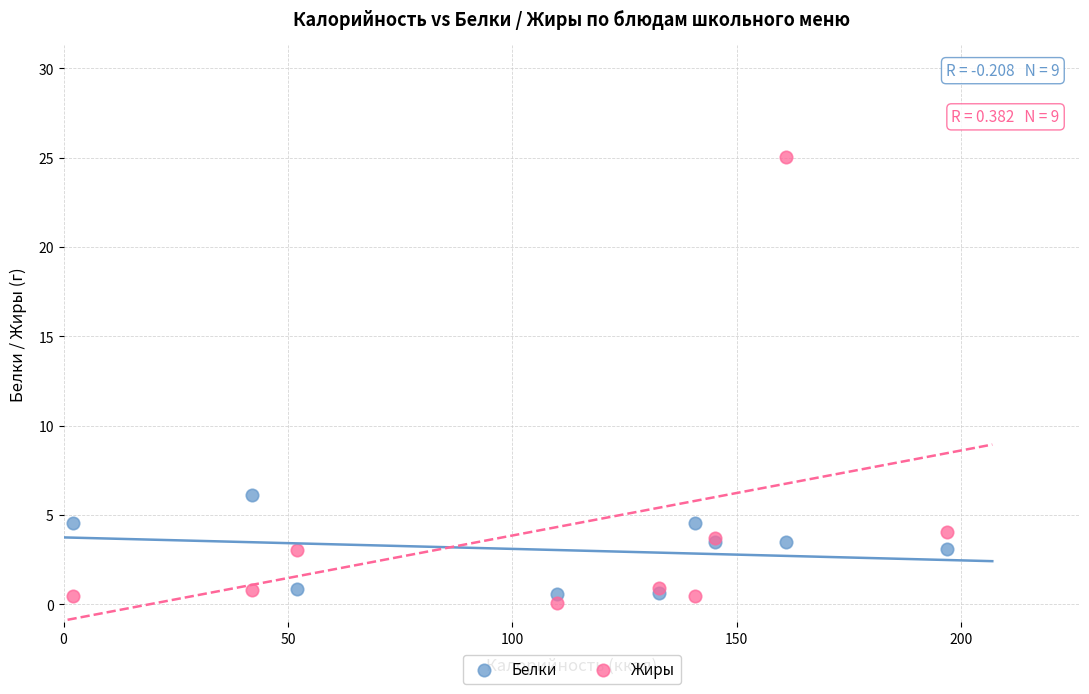

Which series has the largest Y range (max minus min)?

Жиры